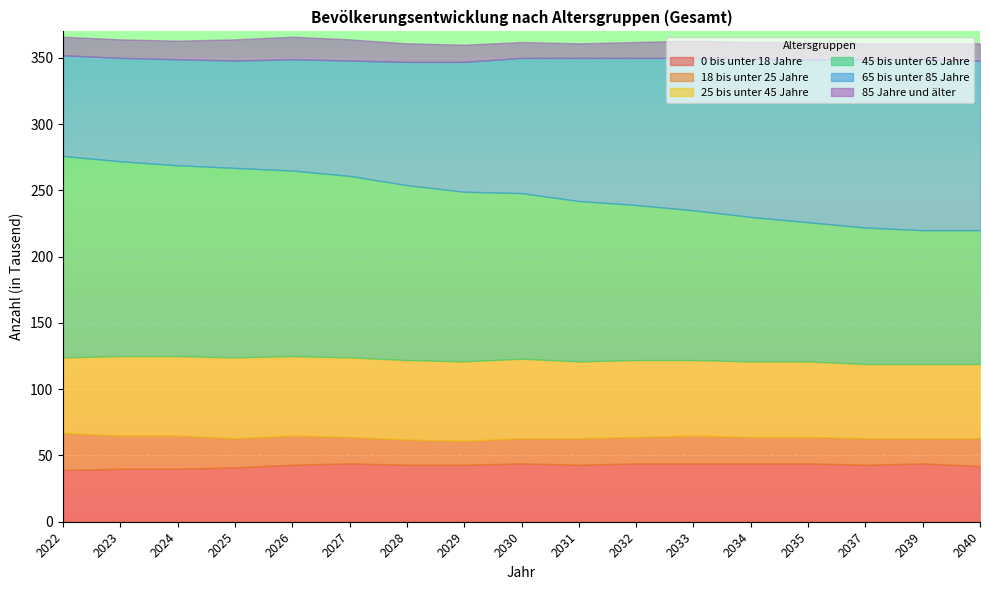

At which label does 85 Jahre und älter first exceed 13?

2022